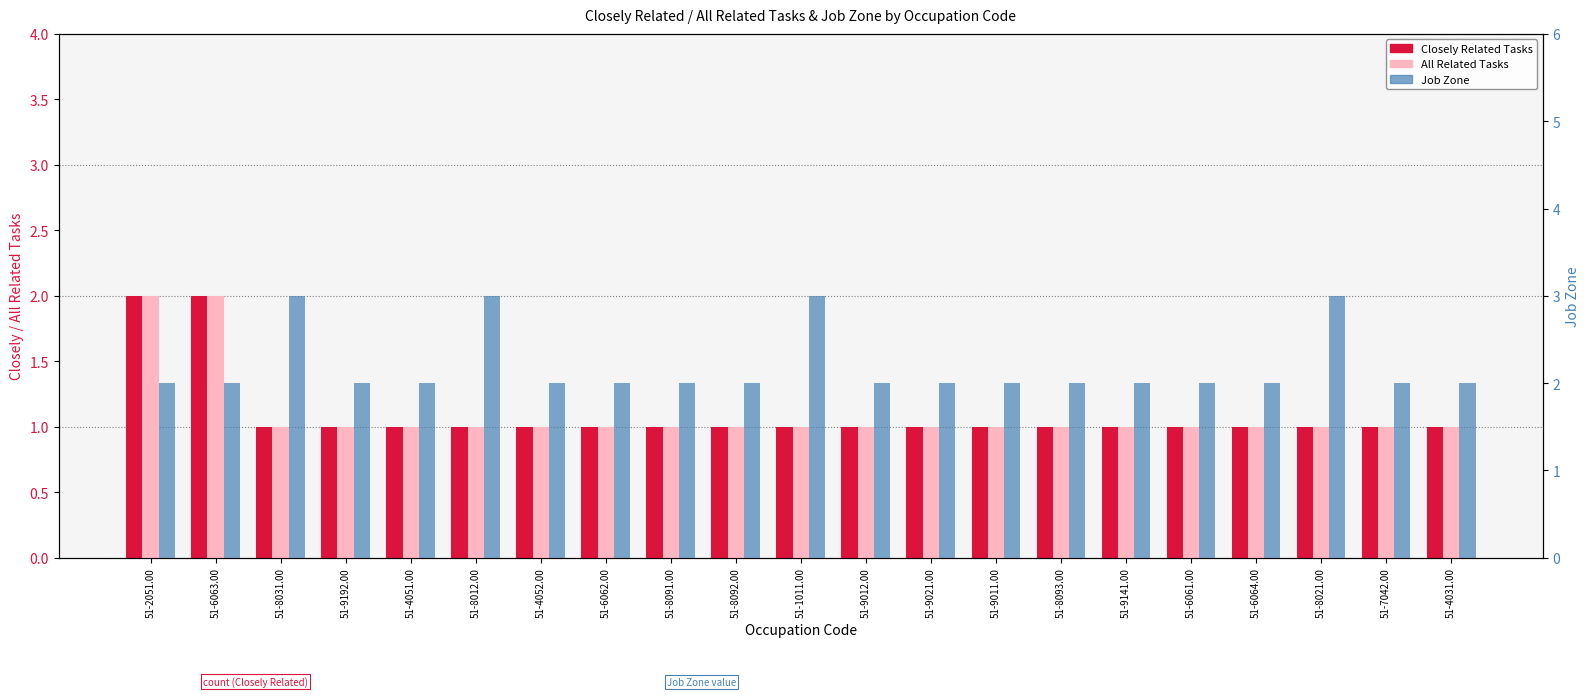

At which category is the sum across all series the highest?

51-2051.00